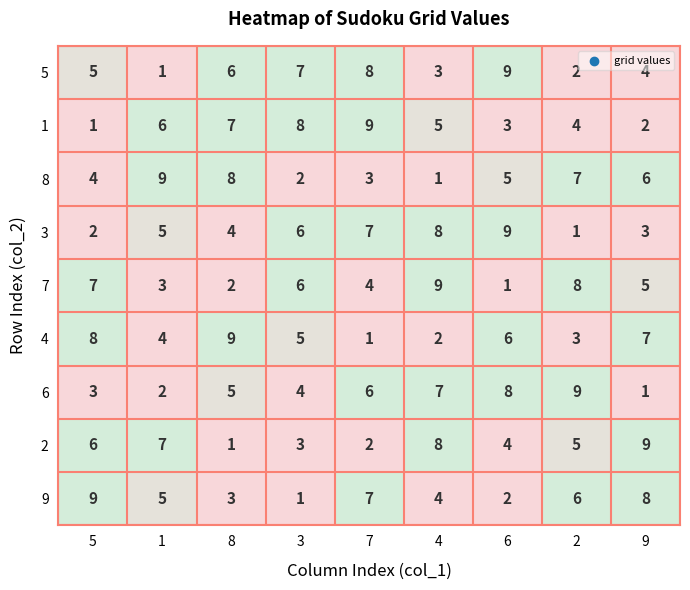

The value of 8 at 5 is 6. True or false?

False